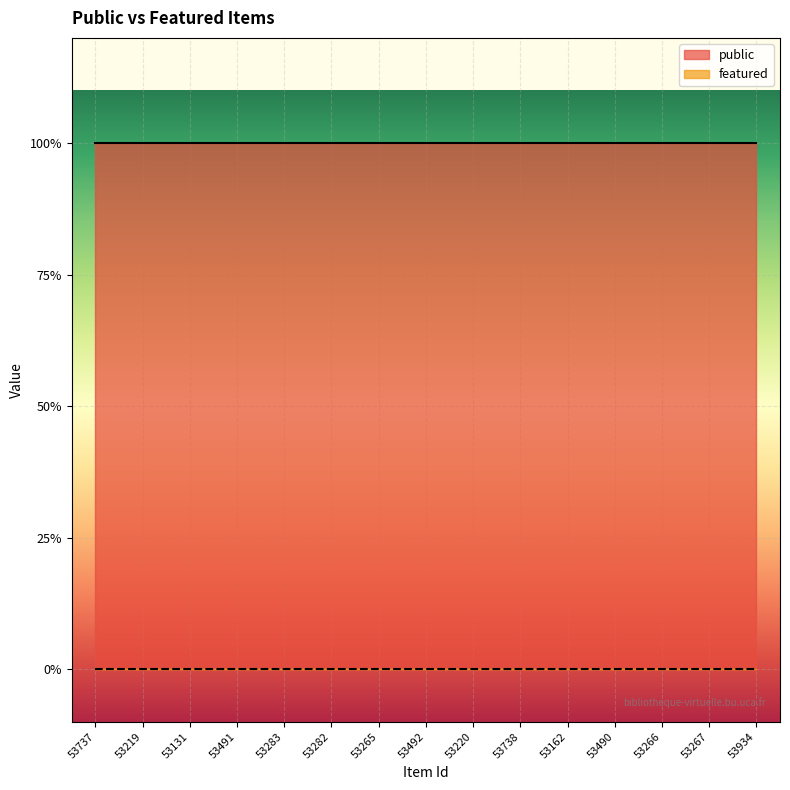

What is the spread (max minus min) of values at 53219?

1